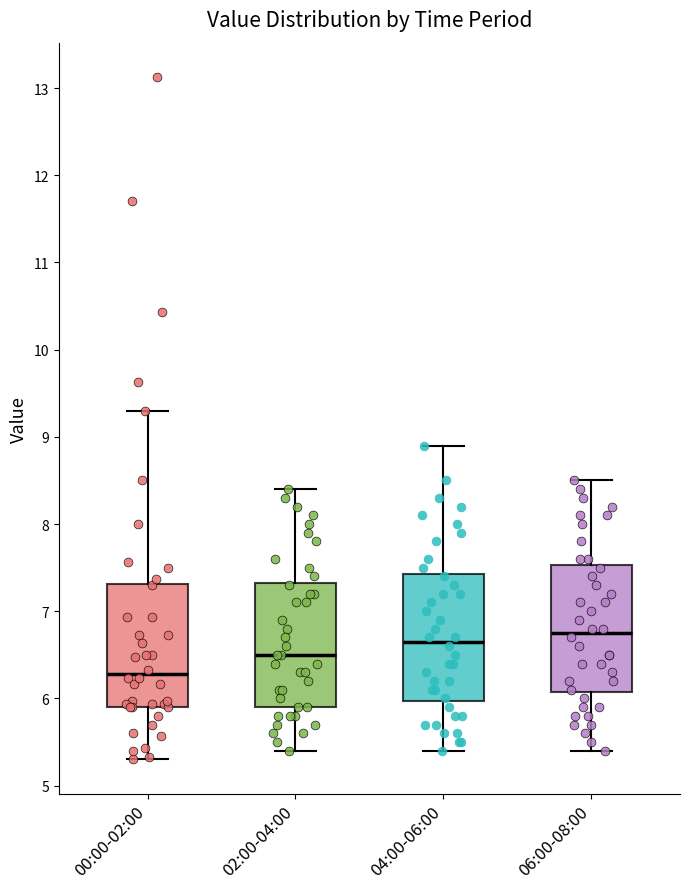

Reading left to right, read every box against the y-axis: the position of its median line, the range the box covers, and the ends of its whiskers. The values are not printed on the chart, so give them approximately, as read against the axis.

00:00-02:00: median 6.3, box 5.9 to 7.3, whiskers 5.3 to 9.3
02:00-04:00: median 6.5, box 5.9 to 7.3, whiskers 5.4 to 8.4
04:00-06:00: median 6.7, box 6.0 to 7.4, whiskers 5.4 to 8.9
06:00-08:00: median 6.8, box 6.1 to 7.5, whiskers 5.4 to 8.5